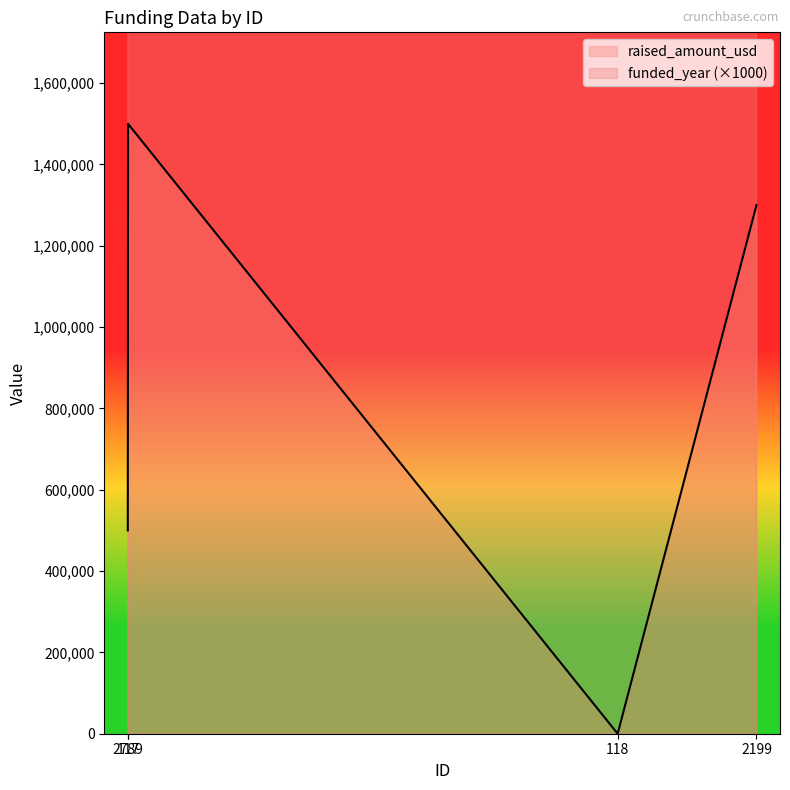

At 2199, list the series in order from largest to smallest.

funded_year, raised_amount_usd